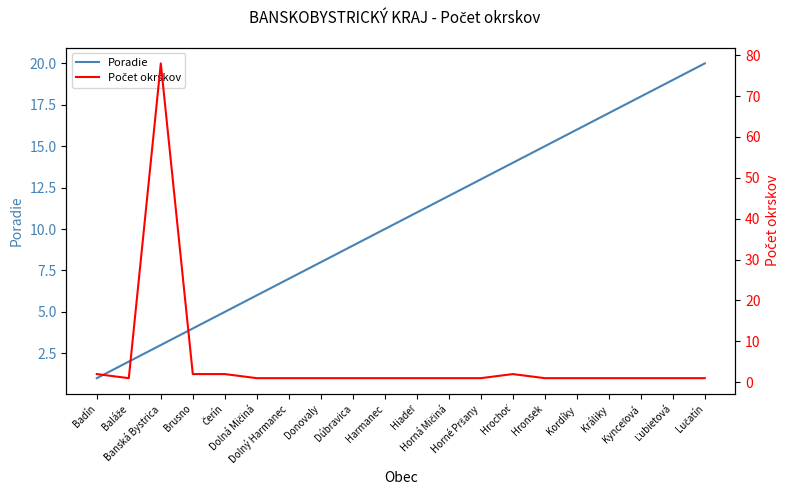

Which label corresponds to the largest value in the chart?

Banská Bystrica